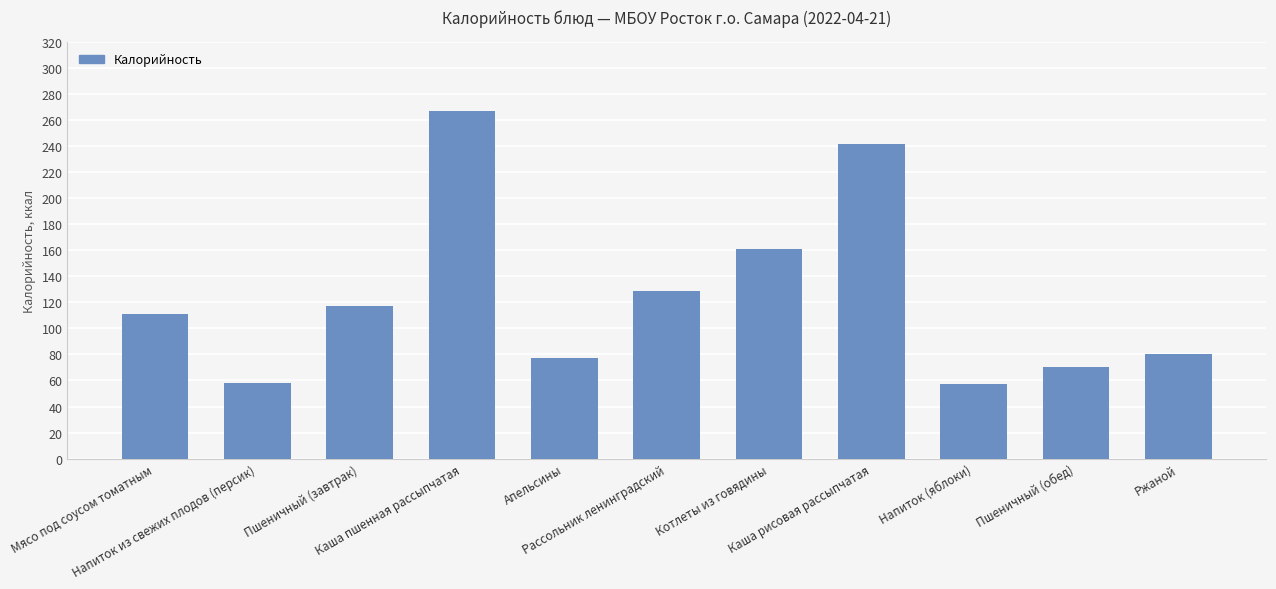

What is the value of the 7th bar from the left?

161